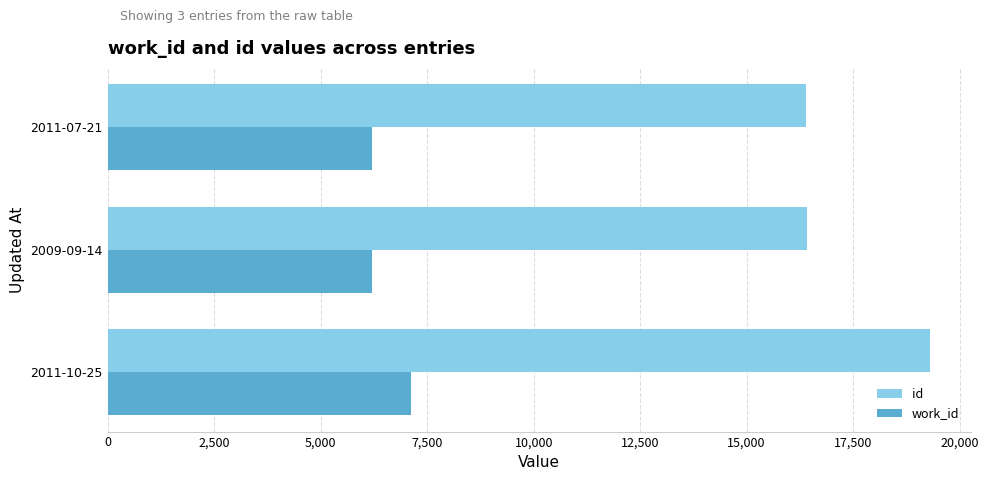

Rank the series at 2011-07-21 from highest to lowest value.

id, work_id